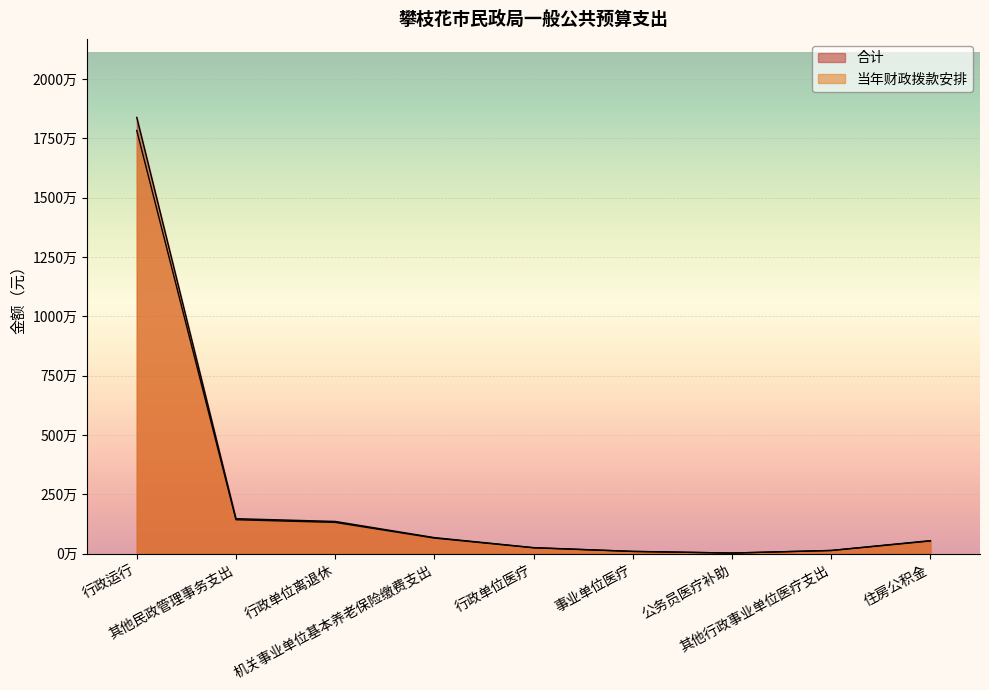

Between 行政单位离退休 and 机关事业单位基本养老保险缴费支出, which is larger?

行政单位离退休